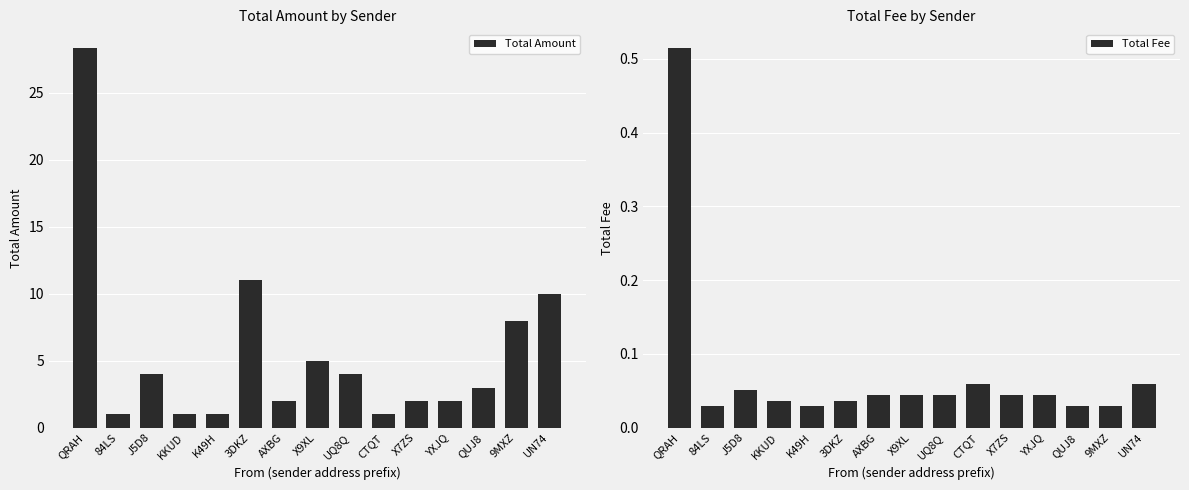

Reading left to right, list all the values displayed in this chart.

Total Amount: 28.3	1.0	4.0	1.0	1.0	11.0	2.0	5.0	4.0	1.0	2.0	2.0	3.0	8.0	10.0
Total Fee: 0.5	0.0	0.1	0.0	0.0	0.0	0.0	0.0	0.0	0.1	0.0	0.0	0.0	0.0	0.1